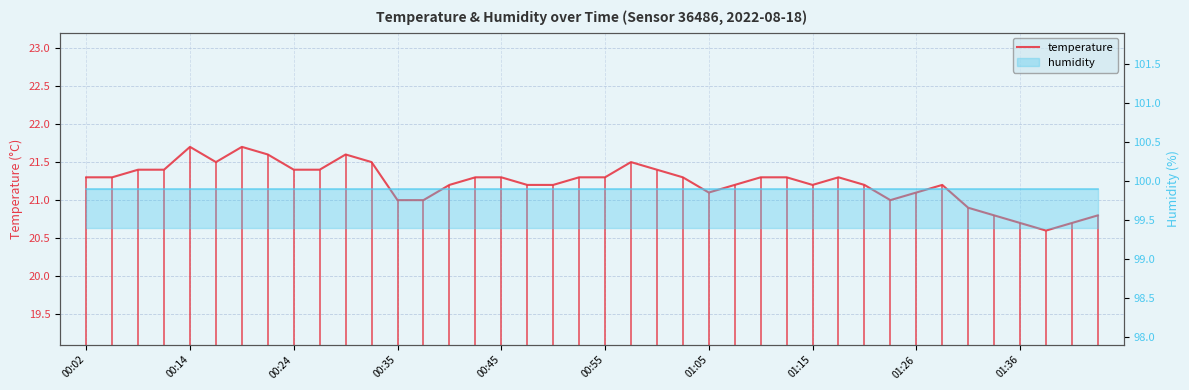

The chart shows a value of 5.3 at 30. True or false?

False